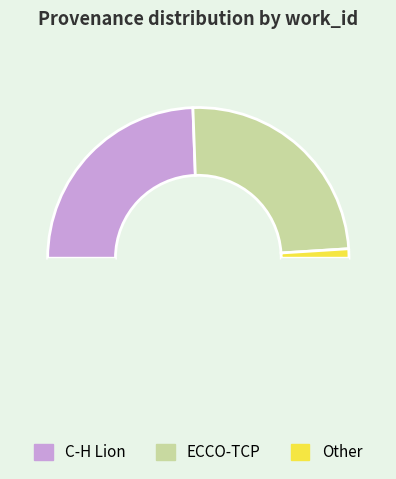

Count the number of slices in the pie.

4